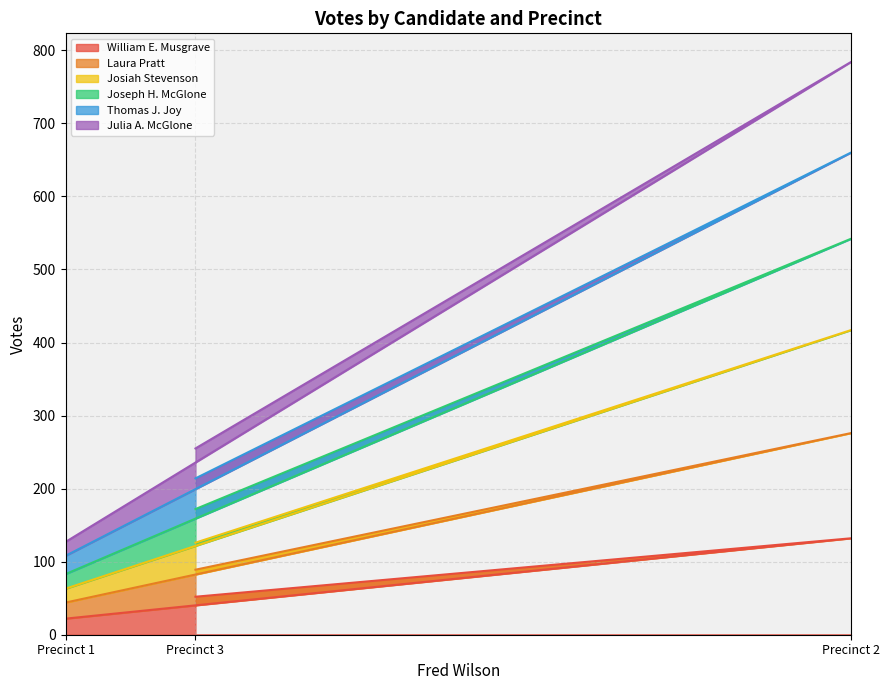

List the labels in order of Laura Pratt value, largest first.

Precinct 2, Precinct 3, Precinct 1